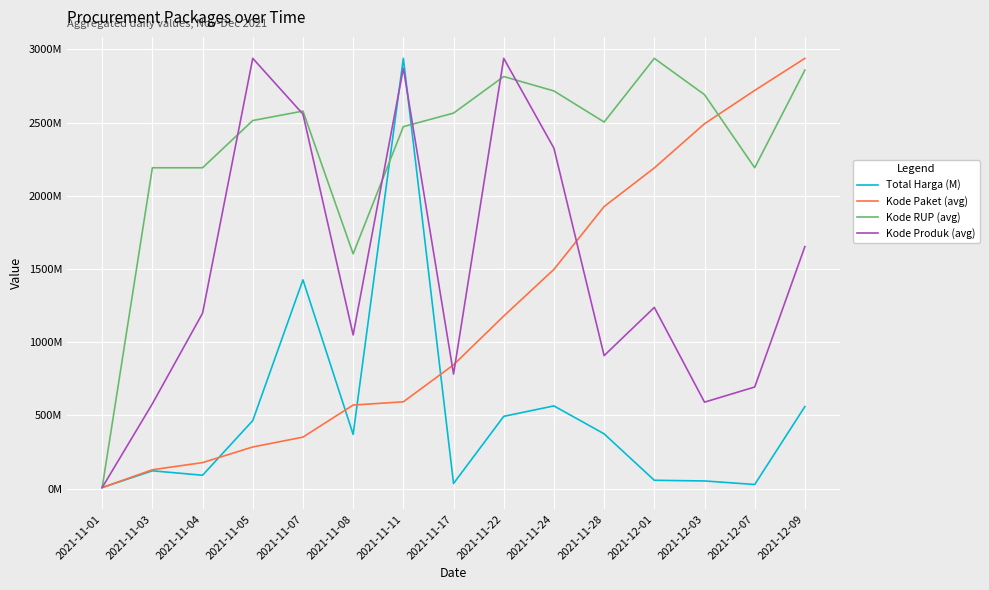

At how many categories does at least one series exceed 1791707037?

13